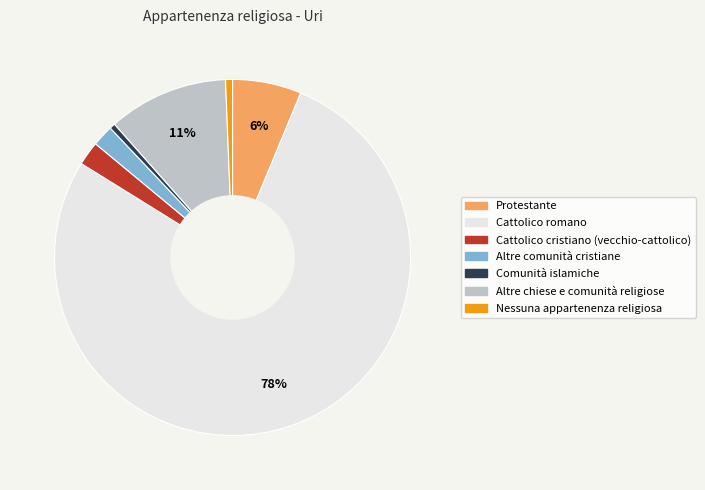

Is there any slice that represents more than half of the pie?

Yes